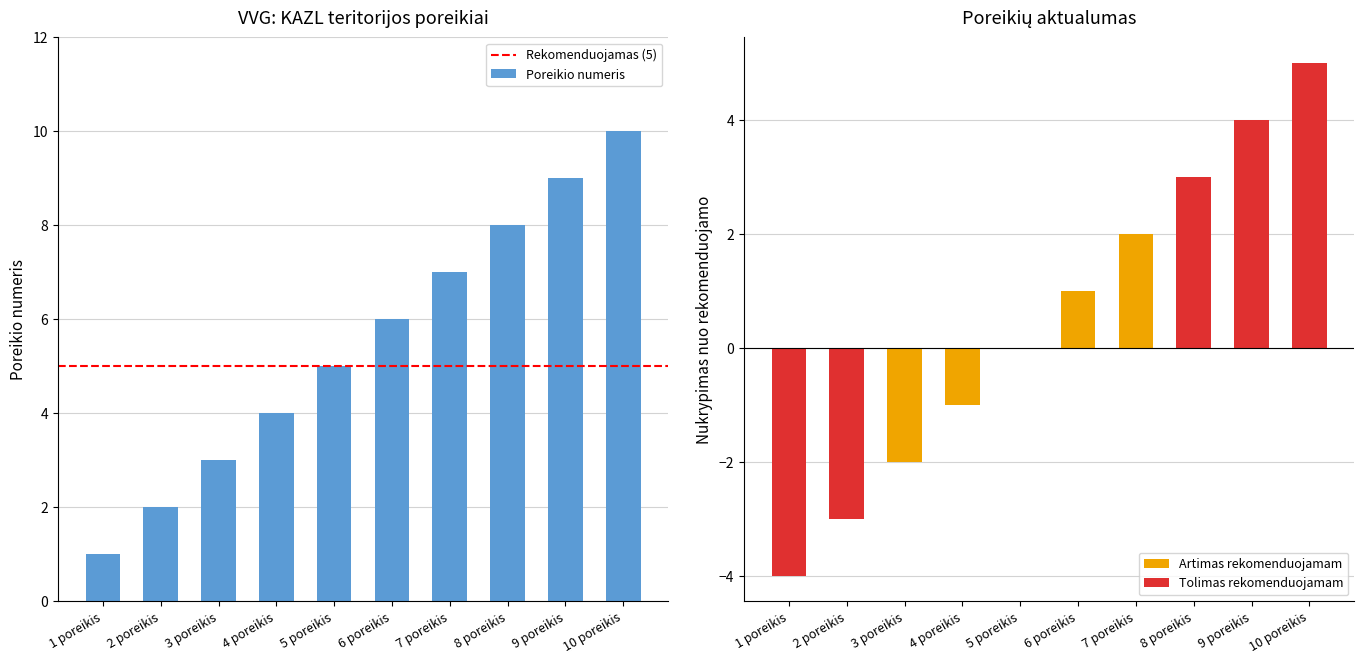

What position from the left is 7 poreikis?

7